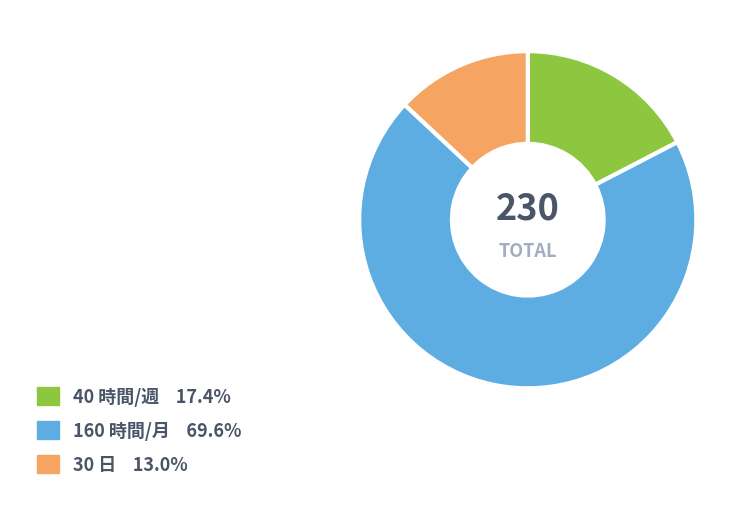

Is there any slice that represents more than half of the pie?

Yes